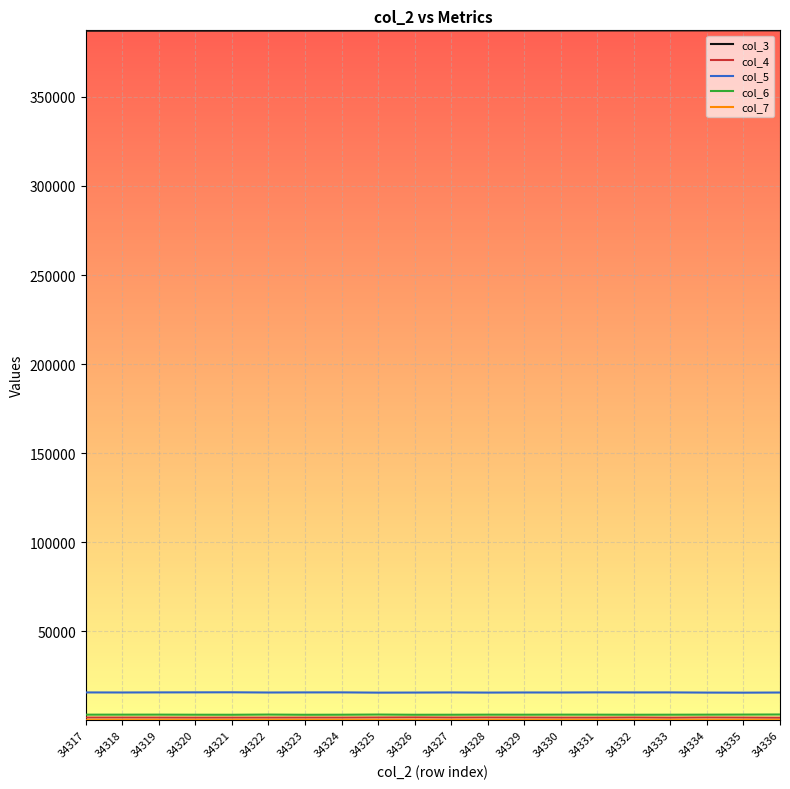

Which series has the largest total across all categories?

col_3